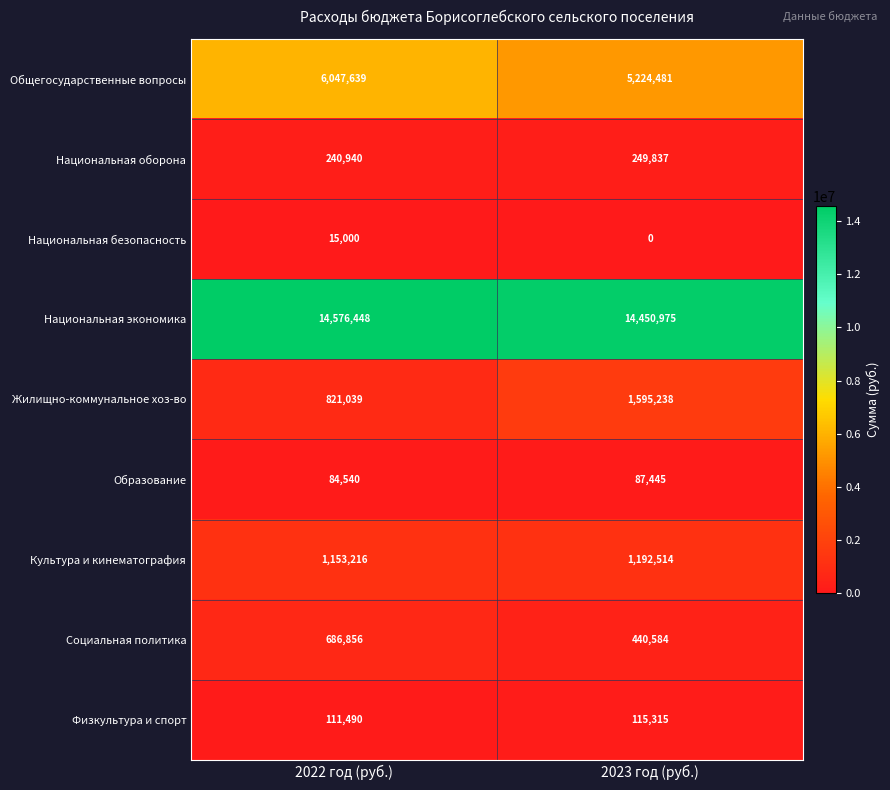

Rank the series by their maximum value, from highest to lowest.

Национальная экономика, Общегосударственные вопросы, Жилищно-коммунальное хоз-во, Культура и кинематография, Социальная политика, Национальная оборона, Физкультура и спорт, Образование, Национальная безопасность